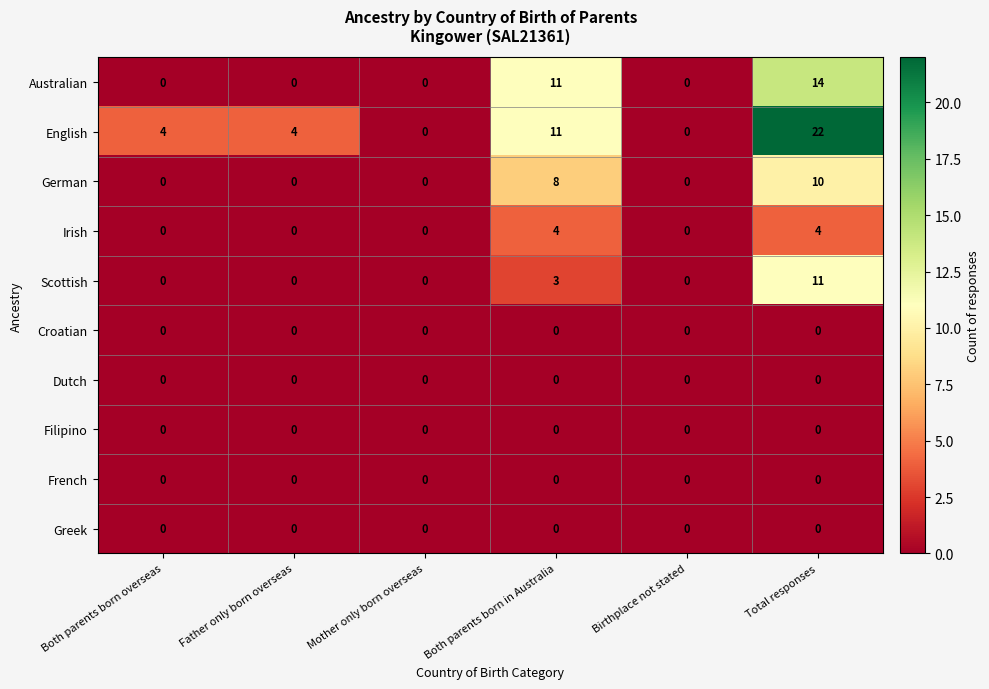

What is the difference between the maximum and second lowest values in the Australian series?

14